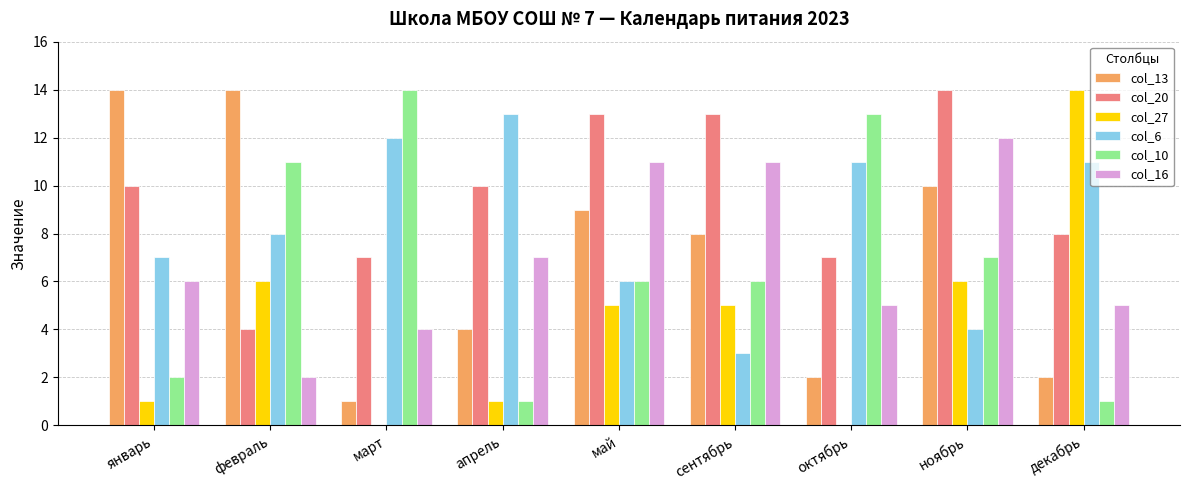

Is it true that col_10 equals 4 at май?

False